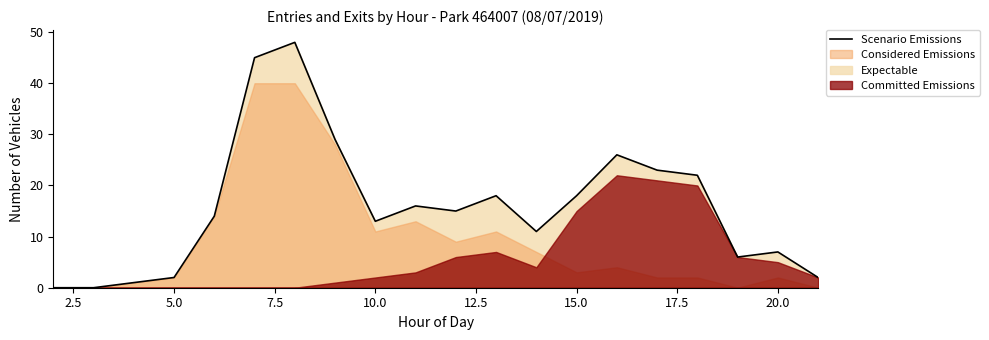

The value at 10.0 is 20. True or false?

False